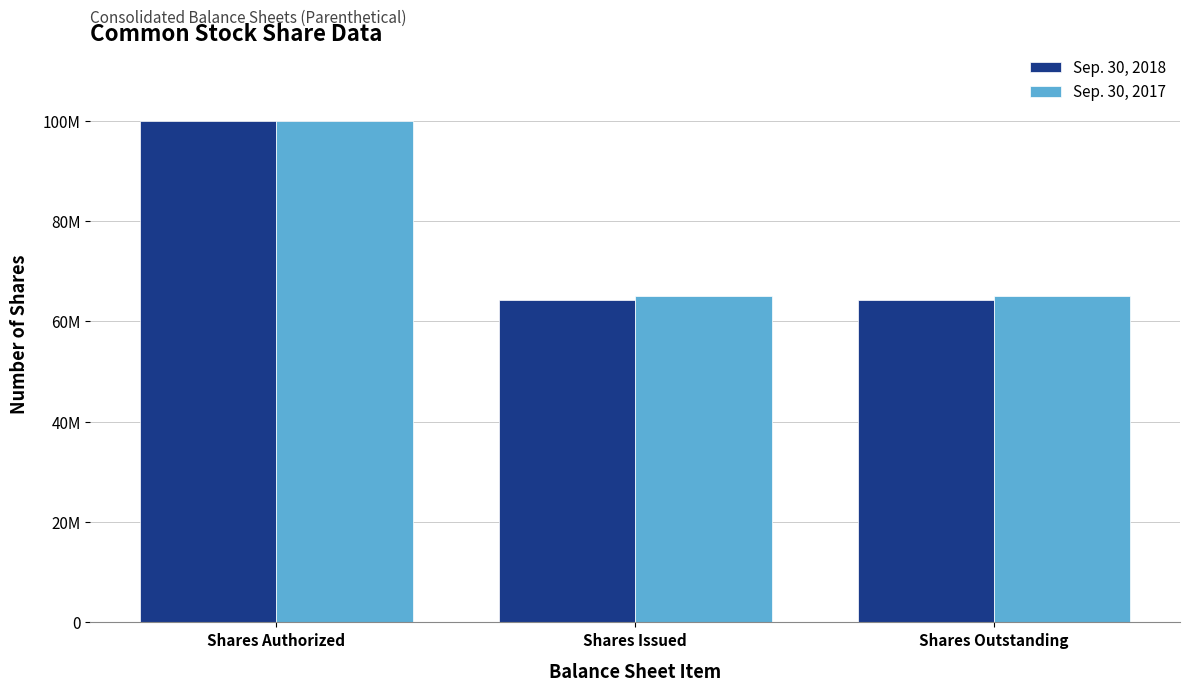

Which series changed the most between Shares Authorized and Shares Issued?

Sep. 30, 2018